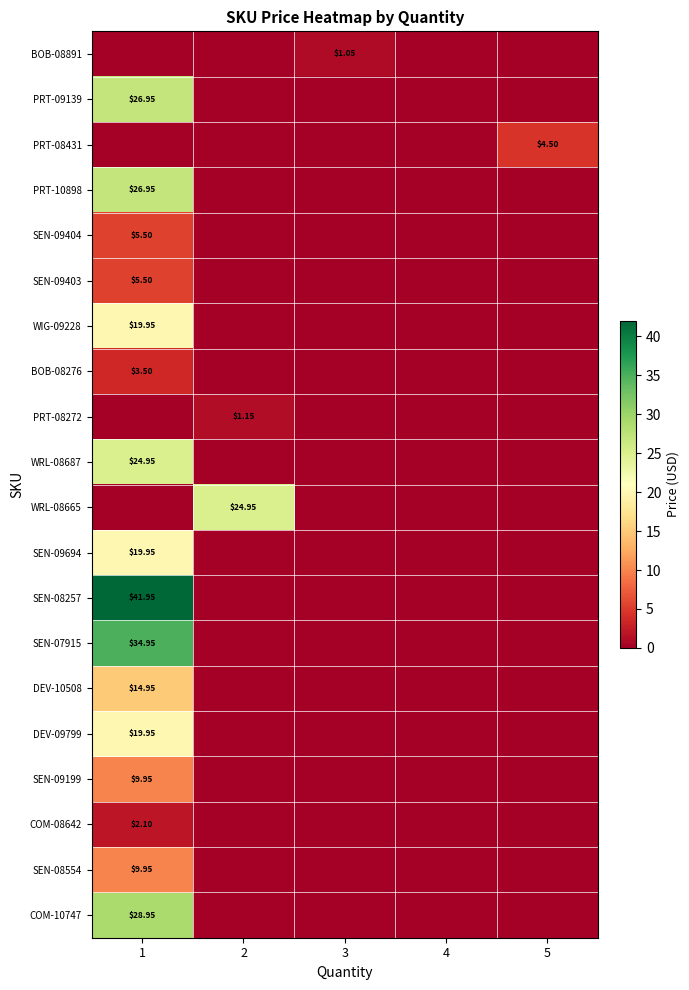

What is the highest value of the COM-08642 series?

2.1